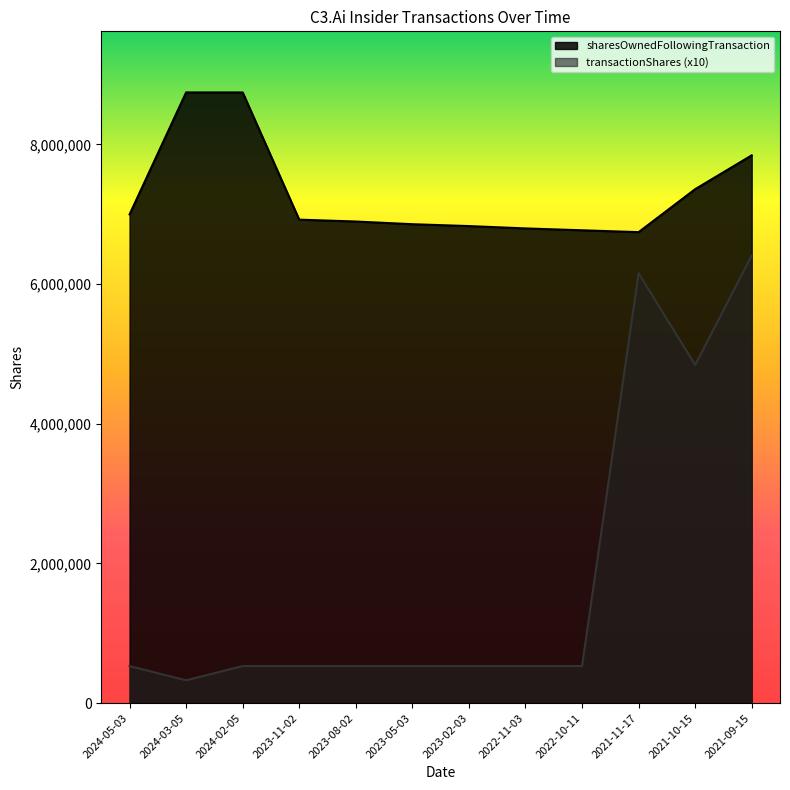

What are all the series names shown in the legend?

sharesOwnedFollowingTransaction, transactionShares (x10)